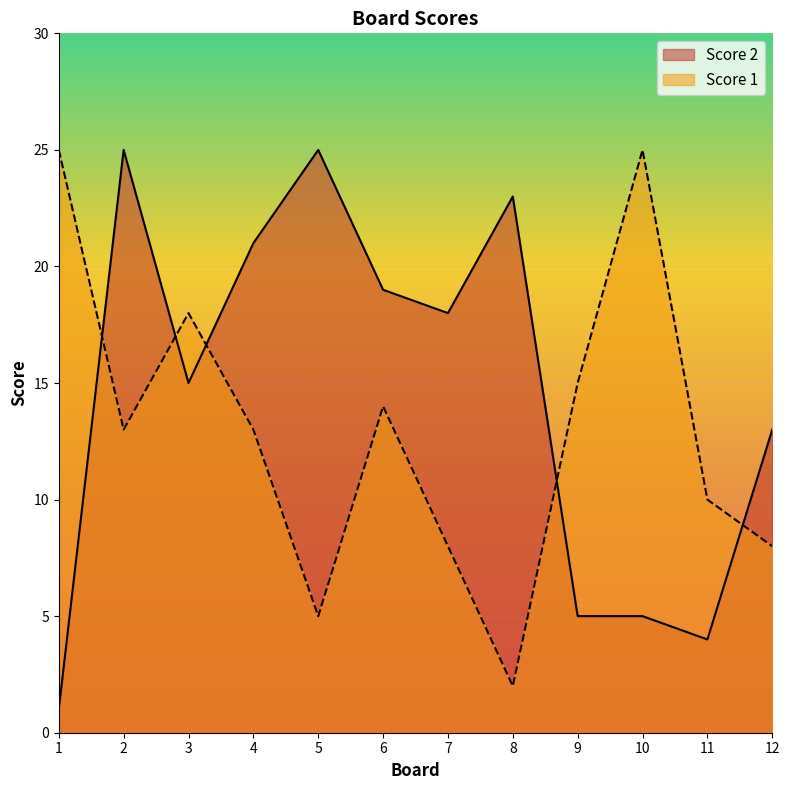

What is the sum of all Score 1 values?

156